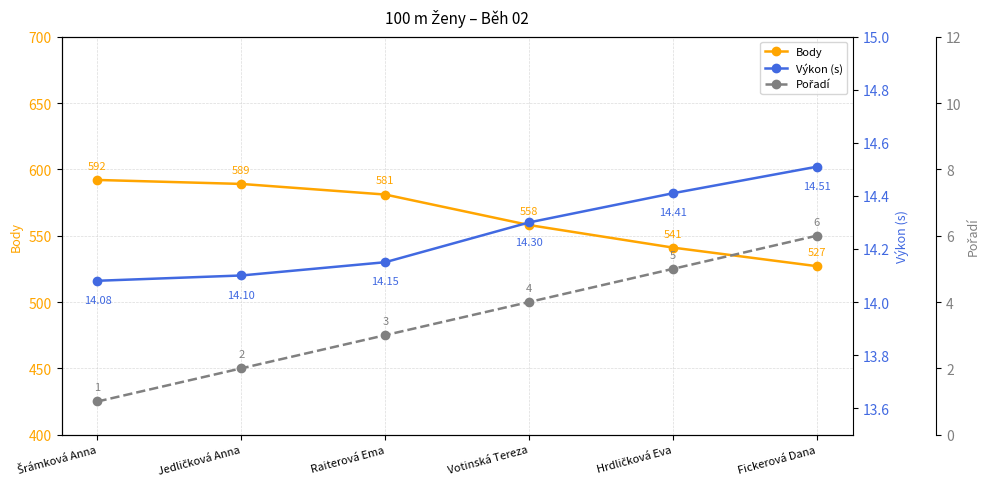

List the series in order of their peak value, highest first.

Body, Výkon (s), Pořadí